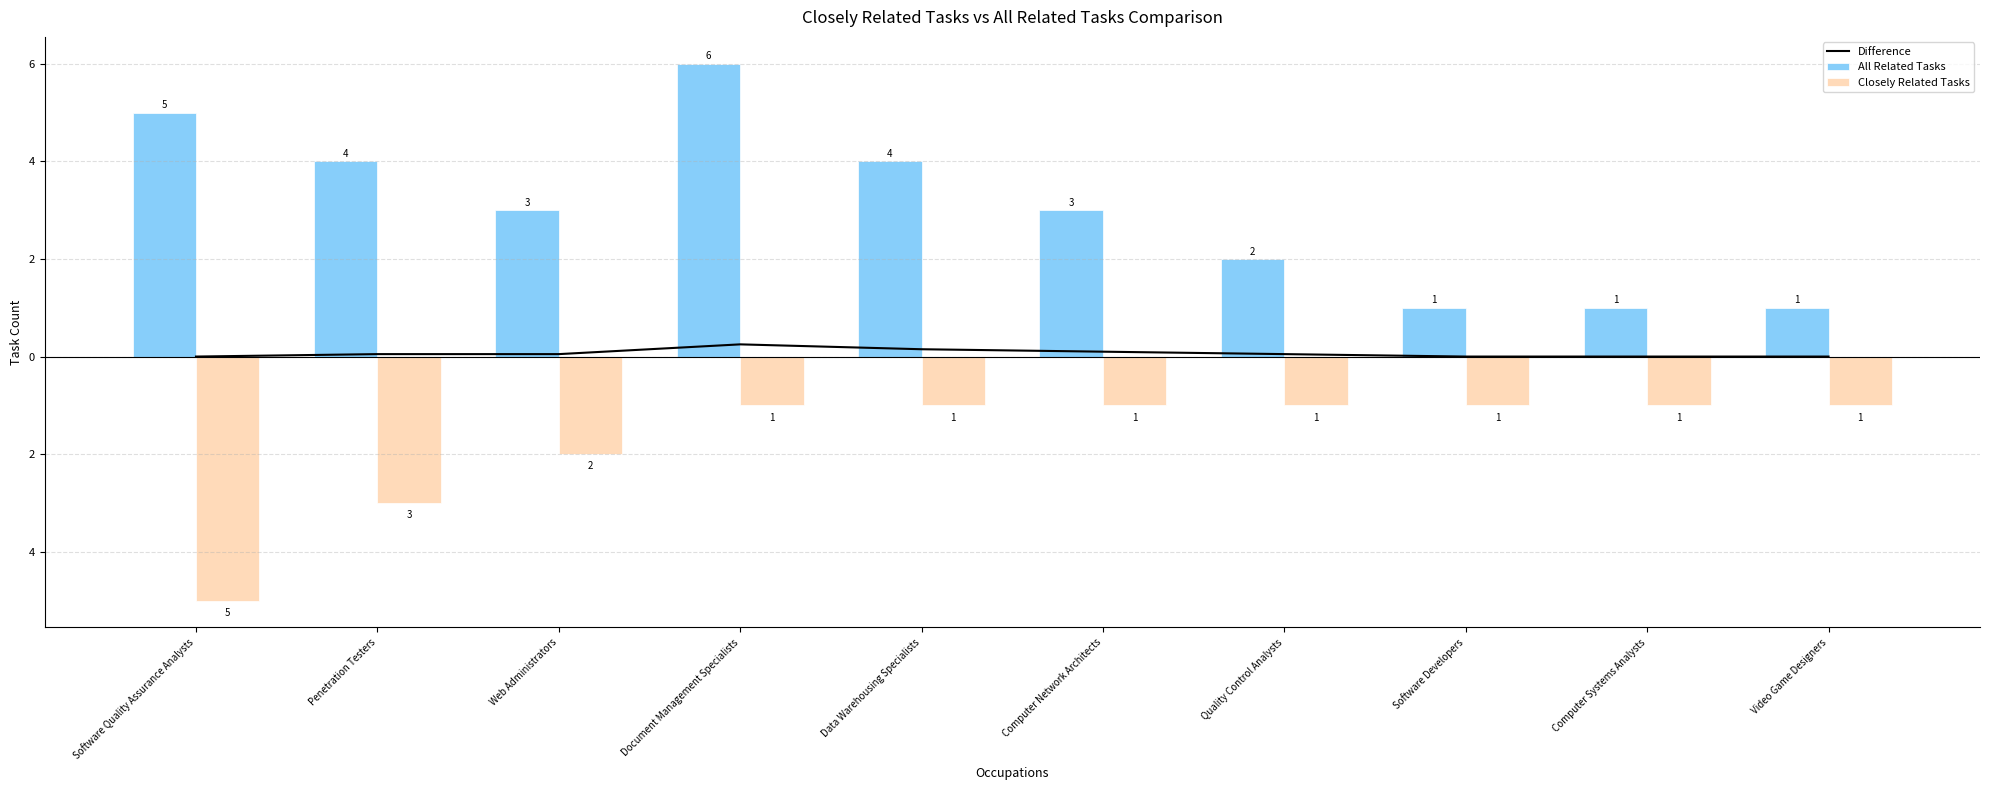

What are all the series names shown in the legend?

Difference, All Related Tasks, Closely Related Tasks